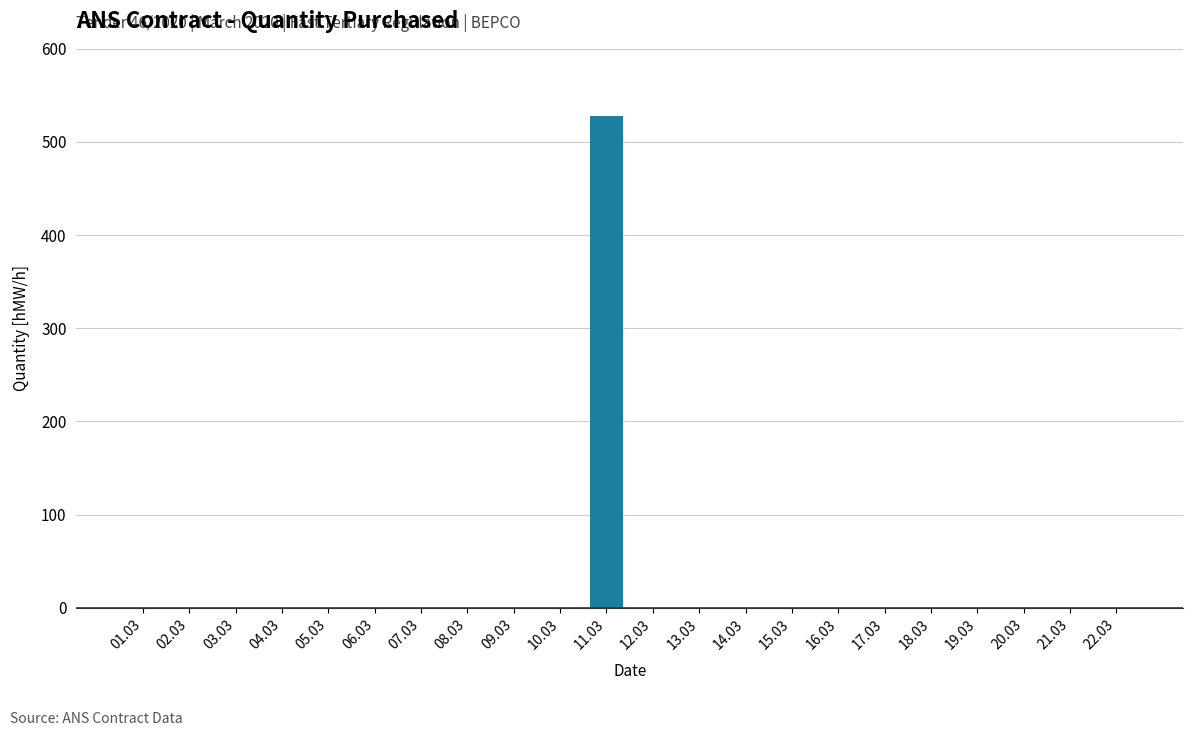

Count the number of categories in the chart.

22